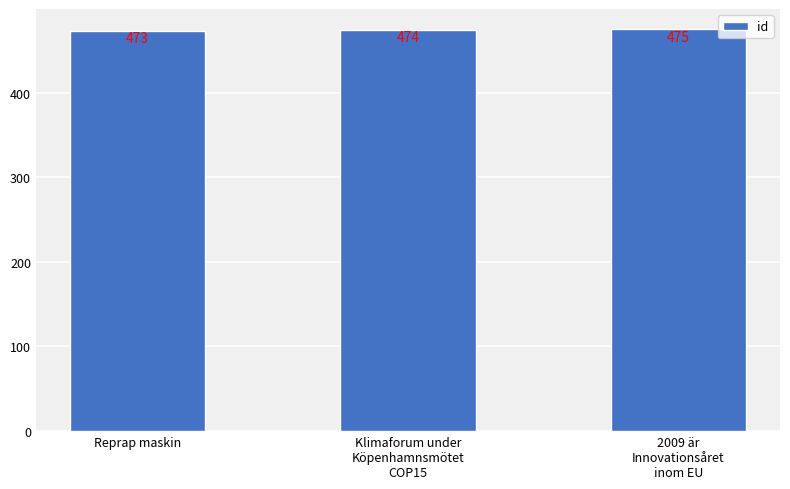

True or false: the data shows 473 at Reprap maskin.

True